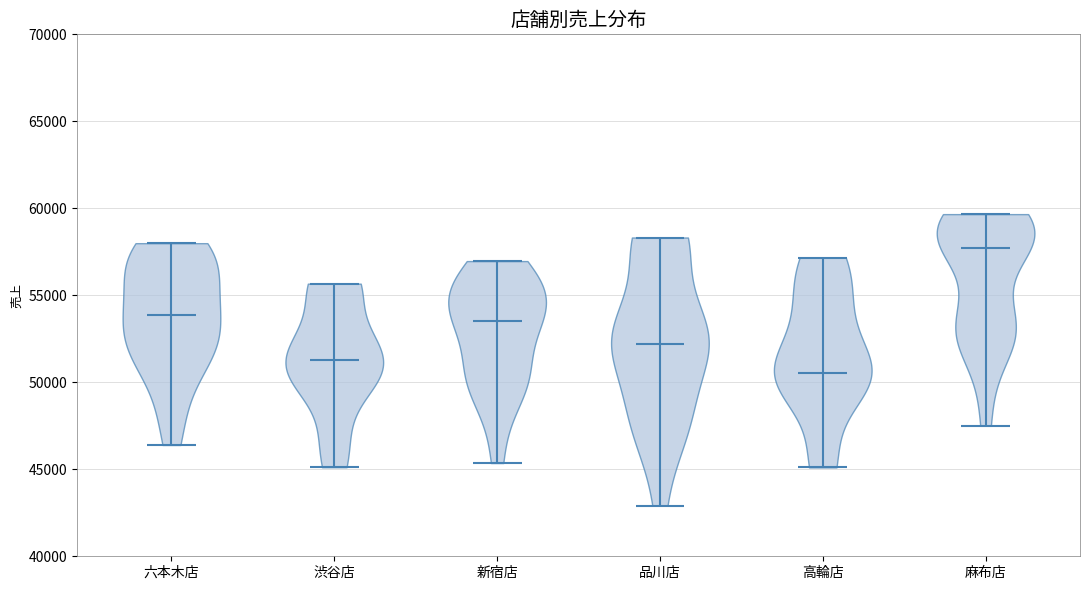

Reading left to right, read every violin against the y-axis: where its median line is, and the lowest and highest points it reaches. The values are not printed on the chart, so give them approximately, as read against the axis.

六本木店: median line 54000, lowest point 46500, highest point 58000
渋谷店: median line 51500, lowest point 45000, highest point 55500
新宿店: median line 53500, lowest point 45500, highest point 57000
品川店: median line 52000, lowest point 43000, highest point 58500
高輪店: median line 50500, lowest point 45000, highest point 57000
麻布店: median line 57500, lowest point 47500, highest point 59500